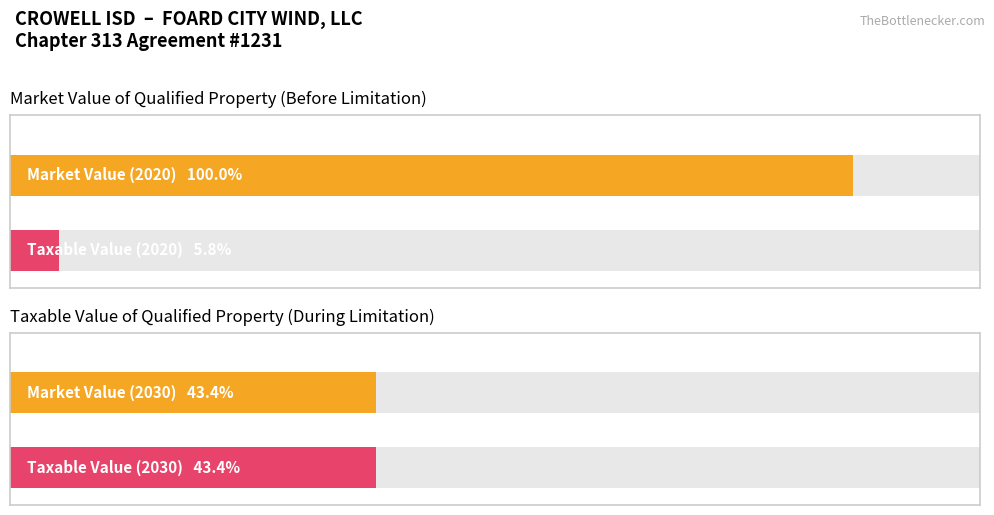

True or false: Market Value of Qualified Property has a value of 245630535.4 at 2024.

True